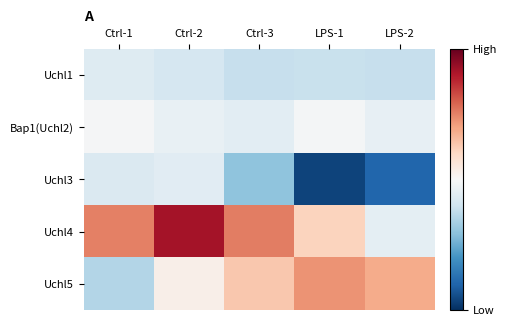

Which series has the widest spread of values?

Uchl4